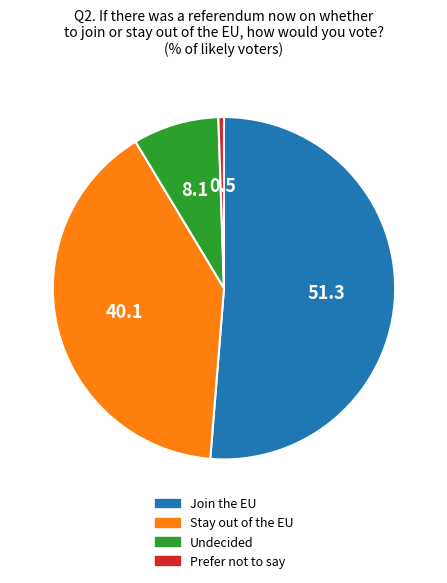

How many segments does this pie chart have?

4